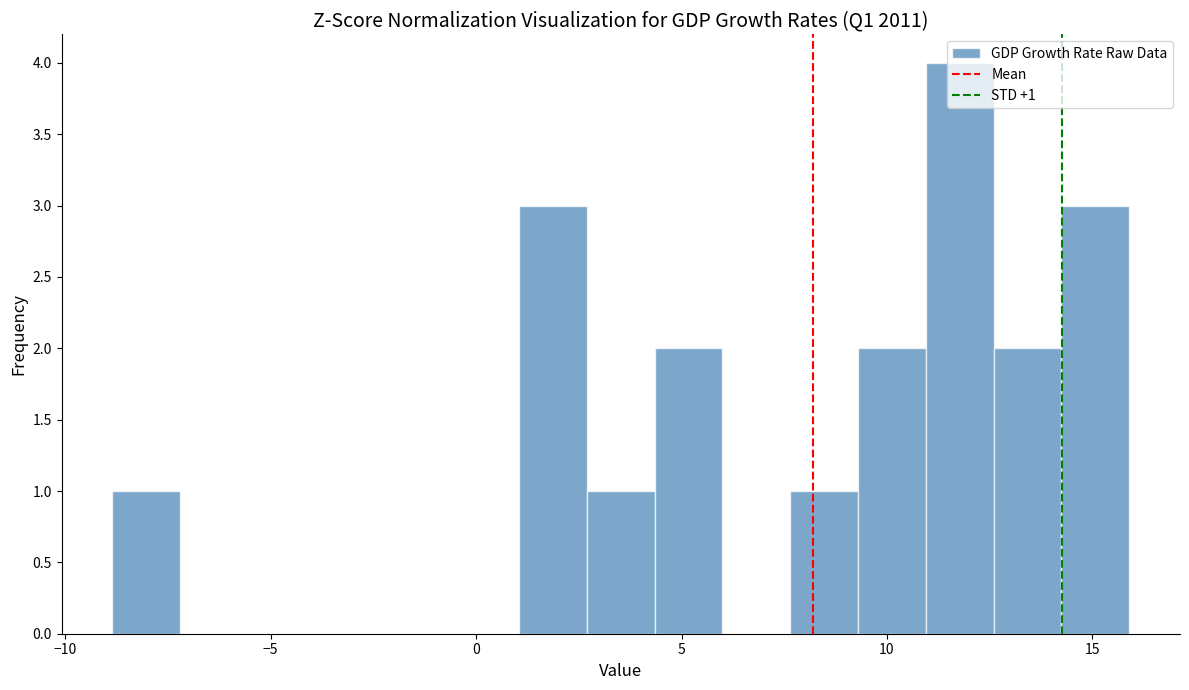

Around what value on the x-axis is the tallest bar? Give the approximate position of its centre, as read against the axis.

12.0